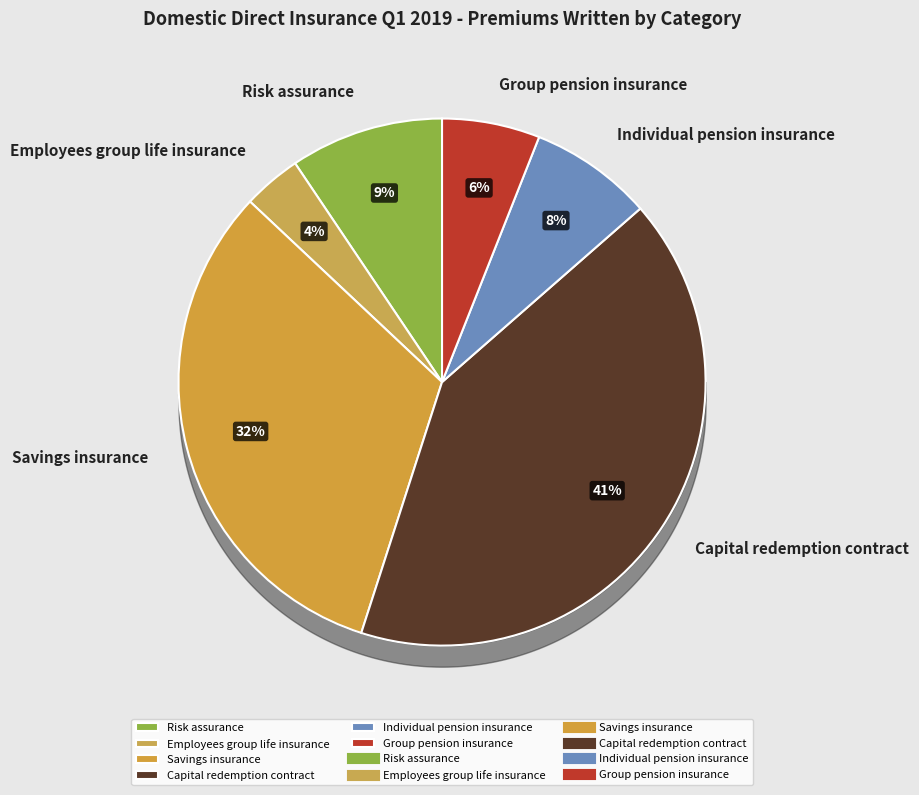

To the nearest percent, what is the combined percentage of Group pension insurance and Capital redemption contract?

47%